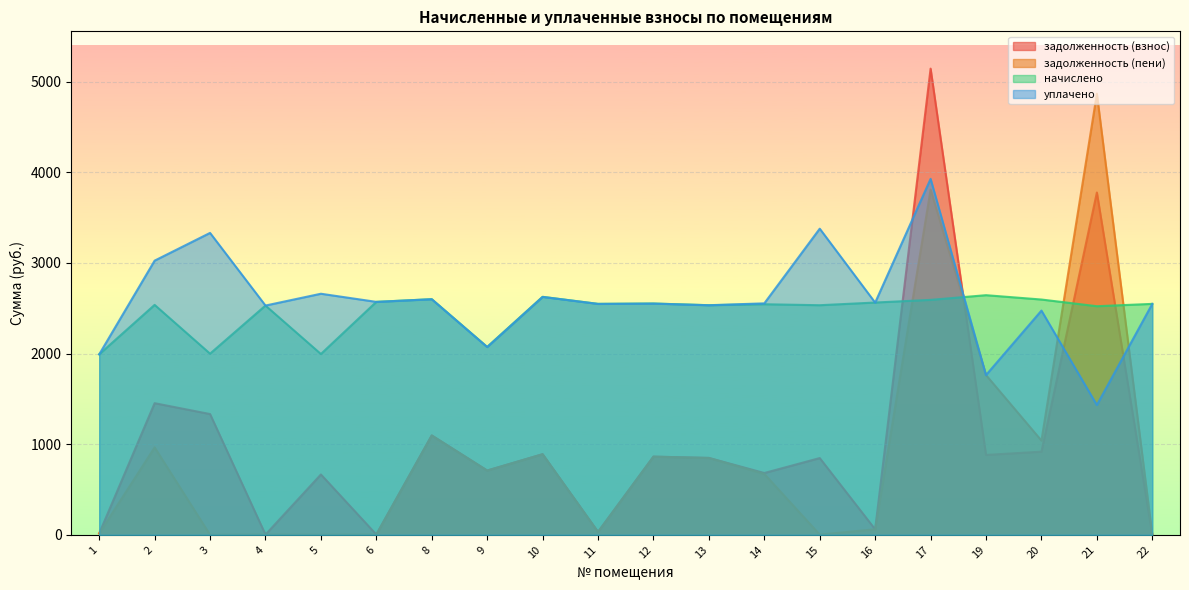

Between 3 and 13, which series saw the biggest shift?

задолженность (пени)